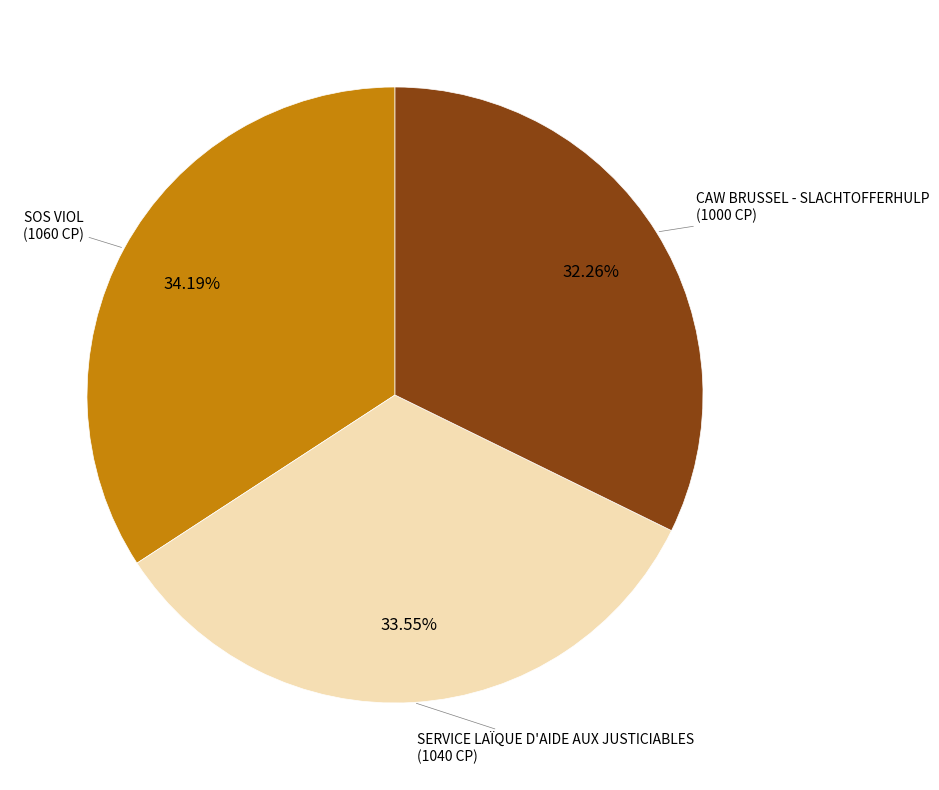

Is there a majority slice in this chart?

No